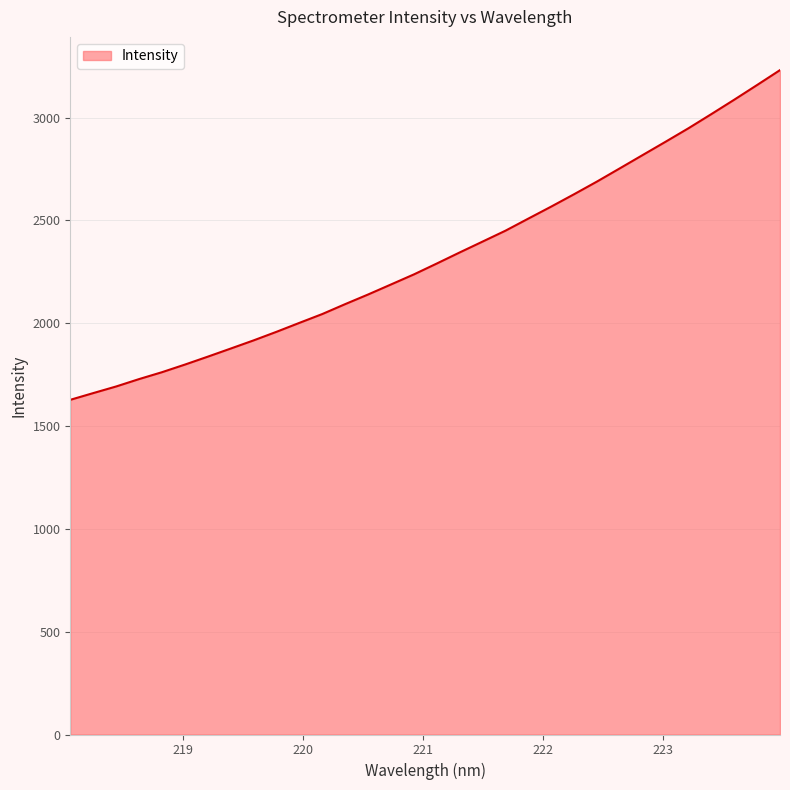

What is the greatest value displayed?

3230.7